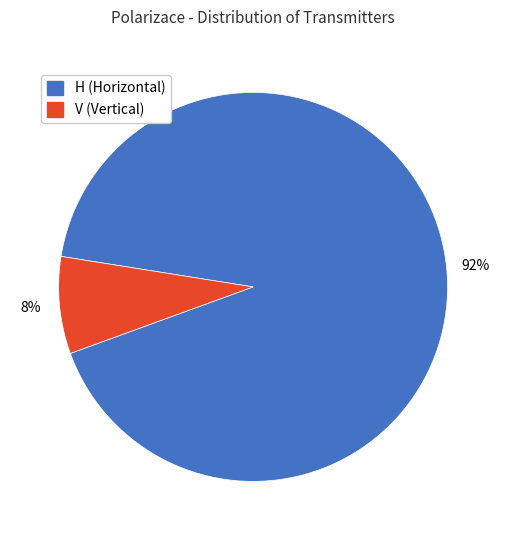

Which category has the smallest portion of the pie?

V